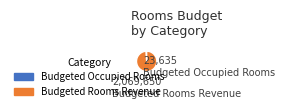

Is there any slice that represents more than half of the pie?

Yes